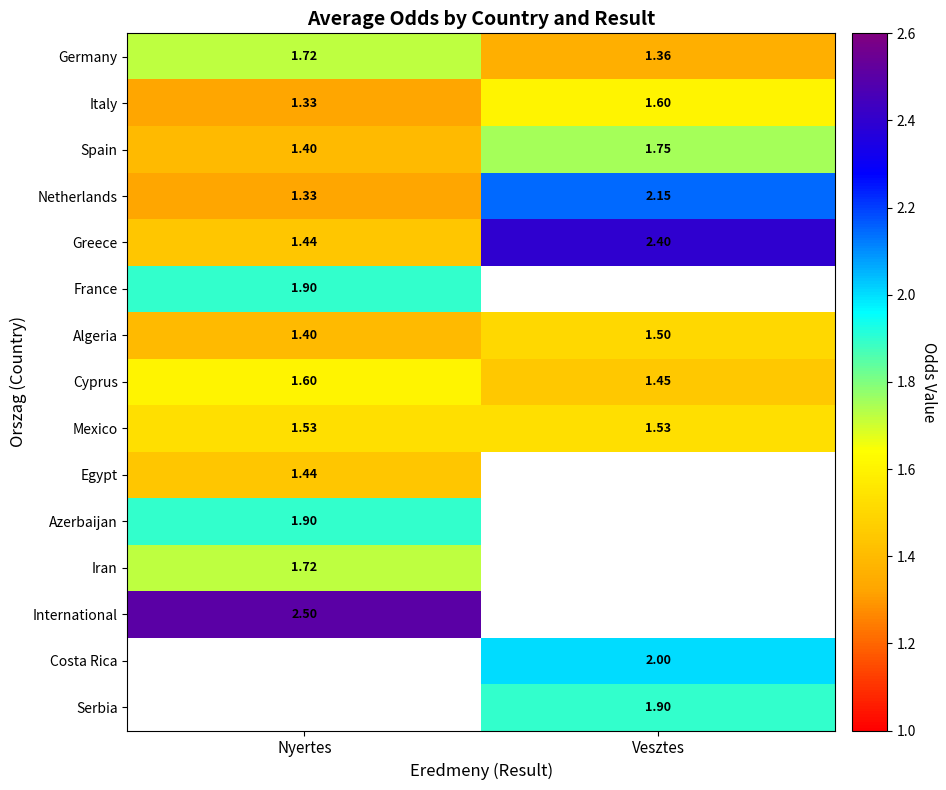

Between Vesztes and Nyertes, which is larger?

Nyertes